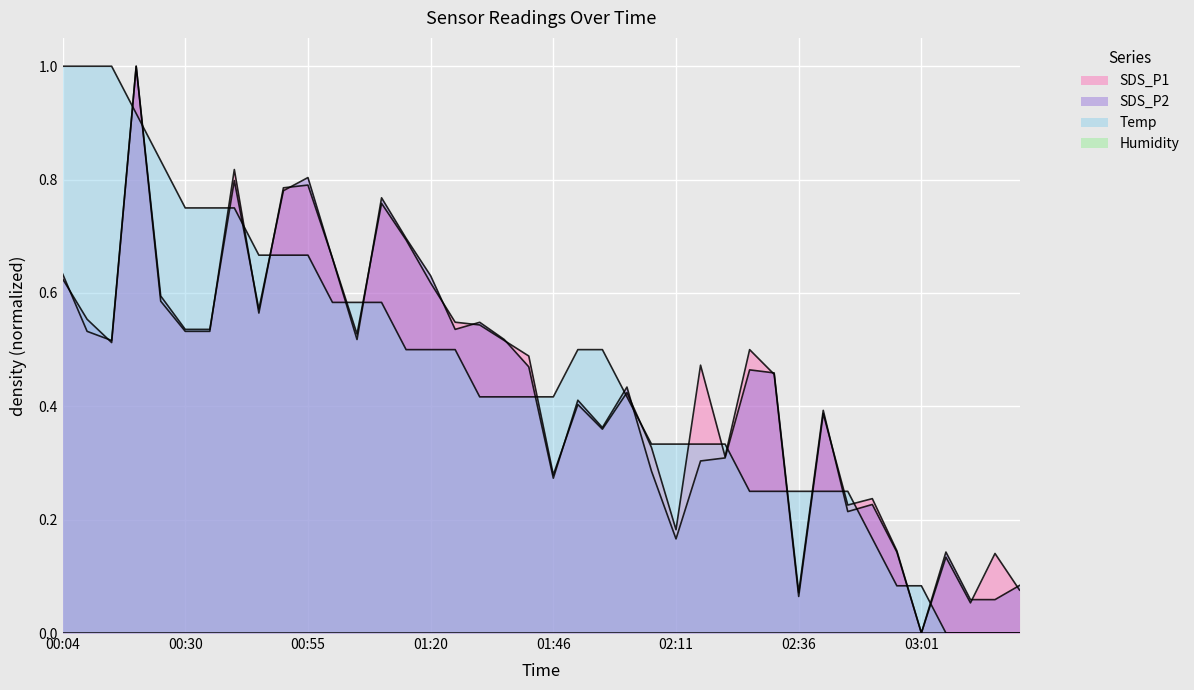

Which series has the largest range (max minus min)?

SDS_P1